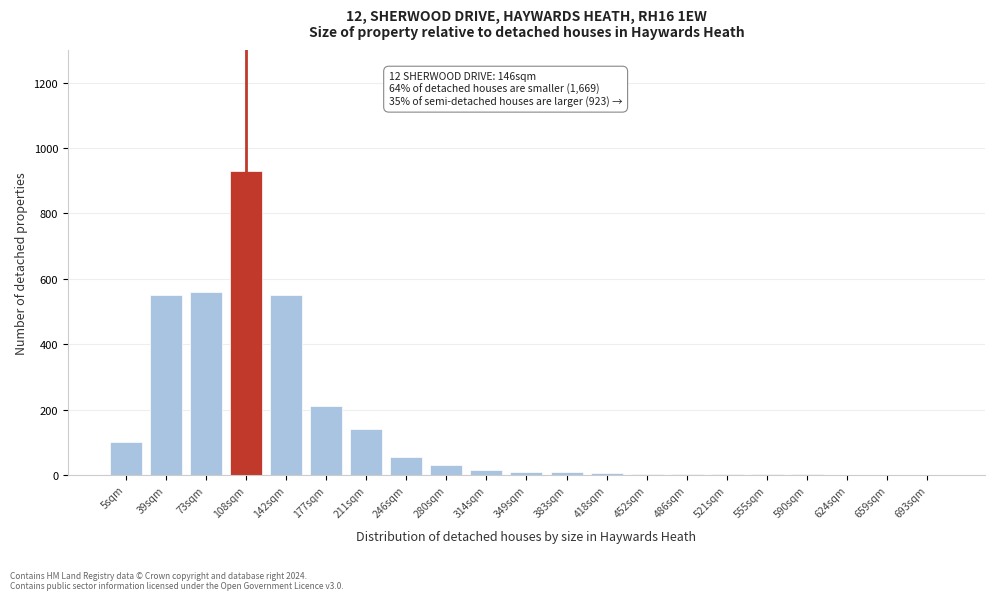

Which label corresponds to the largest value in the chart?

108sqm